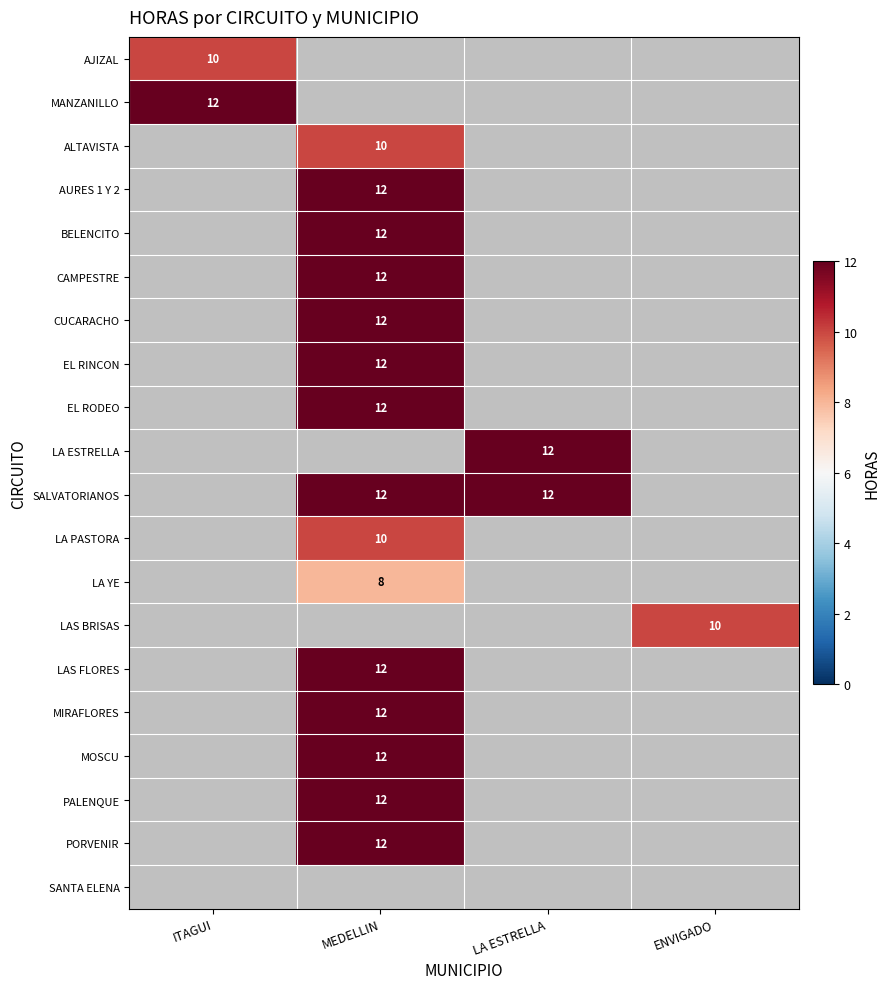

The MOSCU series shows 12 at MEDELLIN. True or false?

True